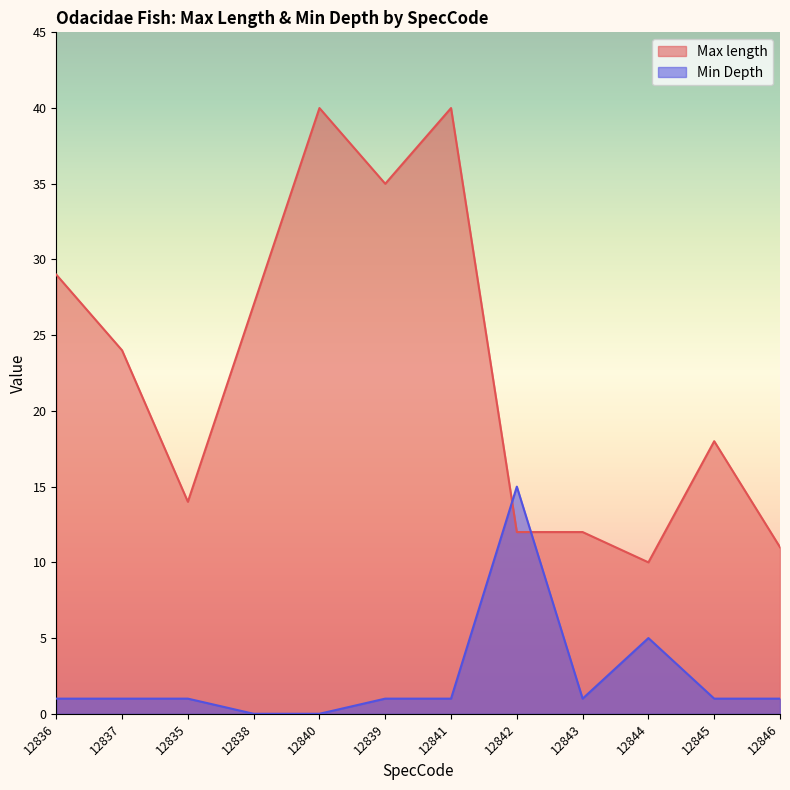

At which label is Max length closest to 25?

12837